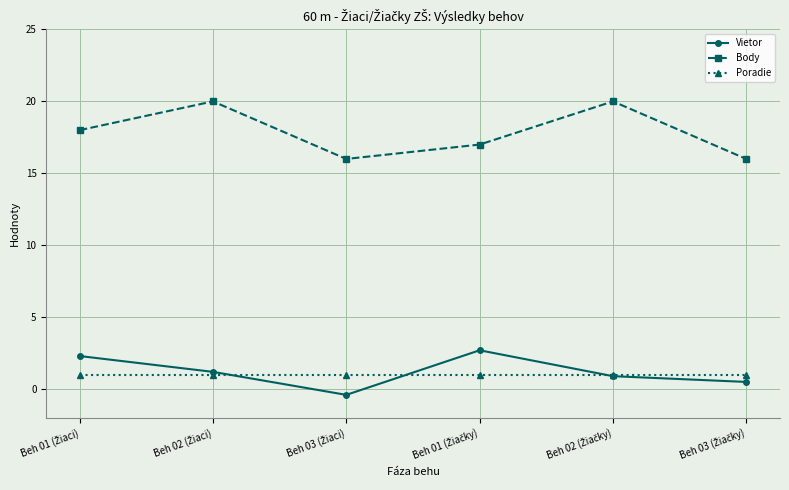

What is the highest value of the Vietor series?

2.7